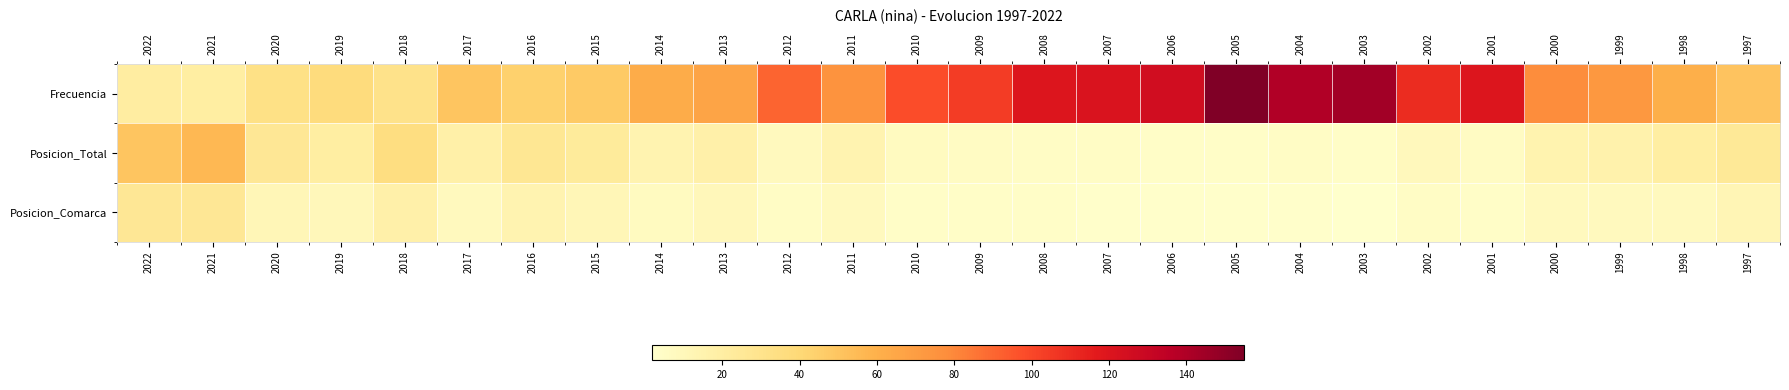

Reading left to right, transcribe all the data shown in this chart.

Frecuencia: 2022=21	2021=20	2020=33	2019=37	2018=31	2017=50	2016=44	2015=48	2014=62	2013=66	2012=91	2011=75	2010=98	2009=104	2008=120	2007=121	2006=126	2005=155	2004=139	2003=144	2002=110	2001=120	2000=78	1999=73	1998=61	1997=51
Posicion_Total: 2022=50	2021=56	2020=26	2019=20	2018=35	2017=18	2016=27	2015=23	2014=14	2013=17	2012=8	2011=14	2010=7	2009=6	2008=5	2007=5	2006=4	2005=4	2004=5	2003=4	2002=9	2001=6	2000=15	1999=16	1998=20	1997=25
Posicion_Comarca: 2022=26	2021=26	2020=11	2019=10	2018=17	2017=8	2016=14	2015=11	2014=7	2013=10	2012=5	2011=8	2010=4	2009=4	2008=4	2007=3	2006=3	2005=3	2004=3	2003=2	2002=5	2001=4	2000=8	1999=8	1998=8	1997=12